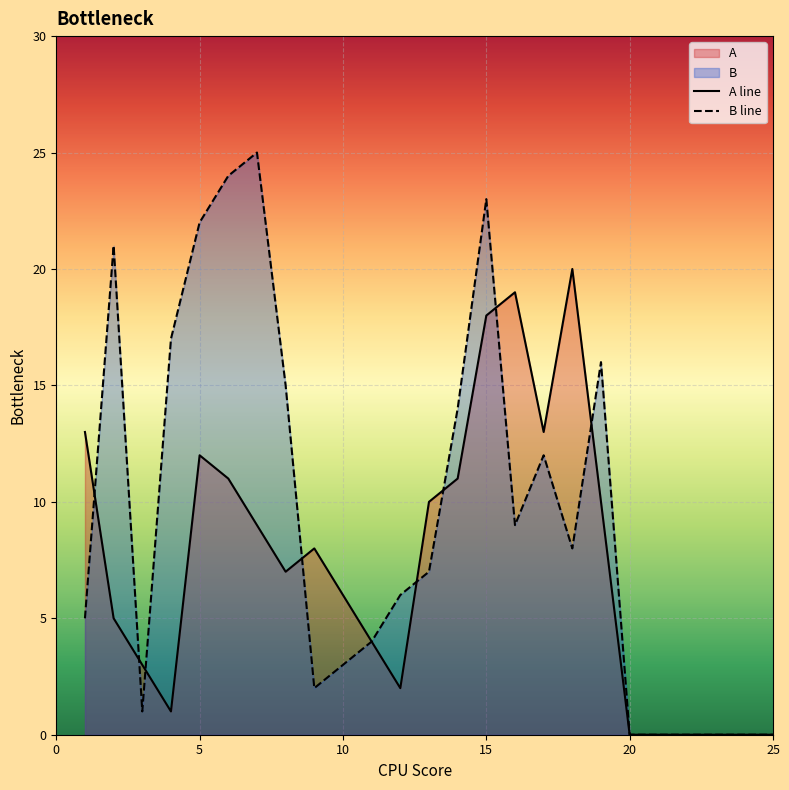

Reading right to left, what are all the values shown in this chart?

A: 25=0	24=0	23=0	22=0	21=0	20=0	19=10	18=20	17=13	16=19	15=18	14=11	13=10	12=2	11=4	10=6	9=8	8=7	7=9	6=11	5=12	4=1	3=3	2=5	1=13
B: 25=0	24=0	23=0	22=0	21=0	20=0	19=16	18=8	17=12	16=9	15=23	14=14	13=7	12=6	11=4	10=3	9=2	8=15	7=25	6=24	5=22	4=17	3=1	2=21	1=5